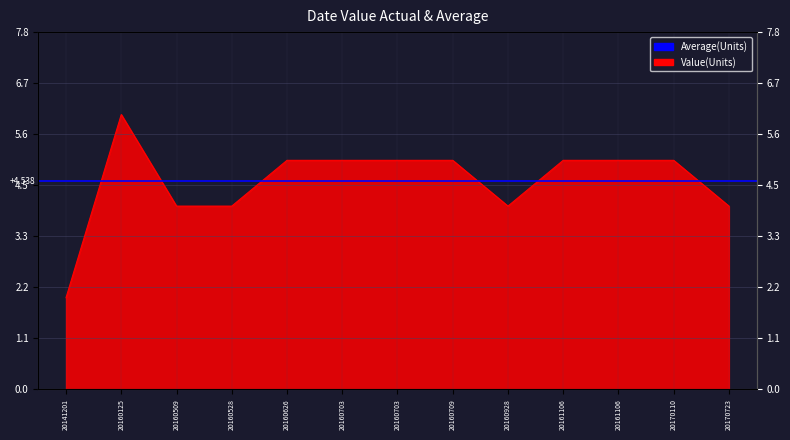

List the labels in order of value, smallest first.

20141201, 20160509, 20160528, 20160928, 20170723, 20160626, 20160703, 20160703, 20160709, 20161106, 20161106, 20170110, 20160125